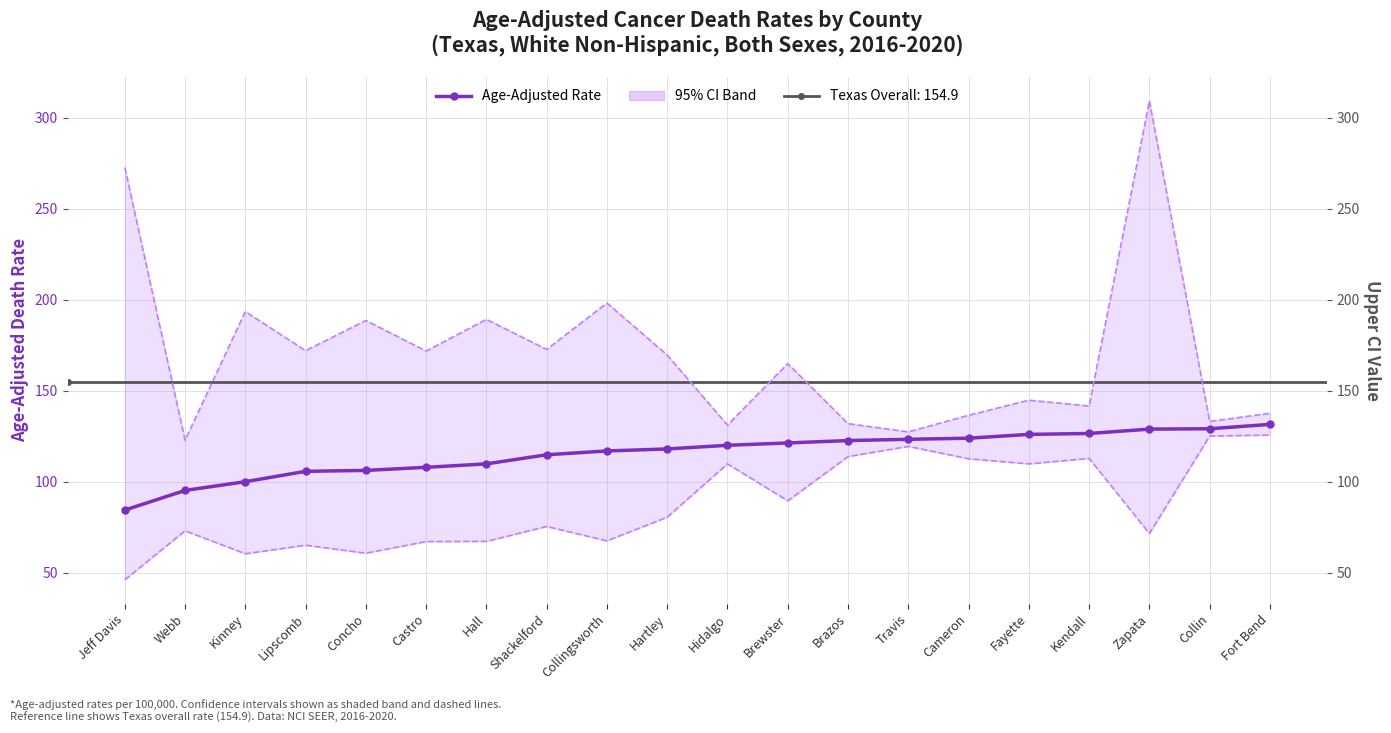

List the labels in order of Upper CI value, smallest first.

Webb, Travis, Hidalgo, Brazos, Collin, Cameron, Fort Bend, Kendall, Fayette, Brewster, Hartley, Castro, Lipscomb, Shackelford, Concho, Hall, Kinney, Collingsworth, Jeff Davis, Zapata